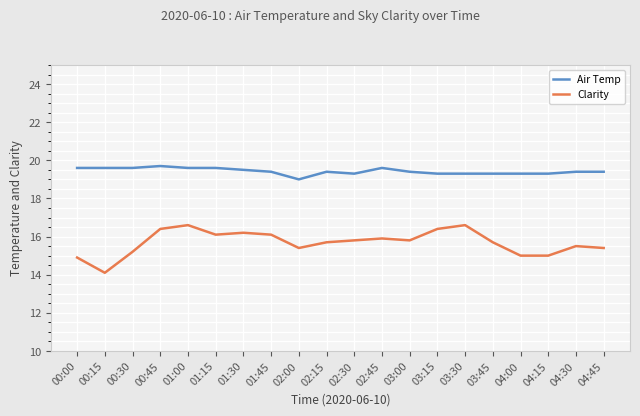

What is the difference between the highest and lowest values at 03:30?

2.7